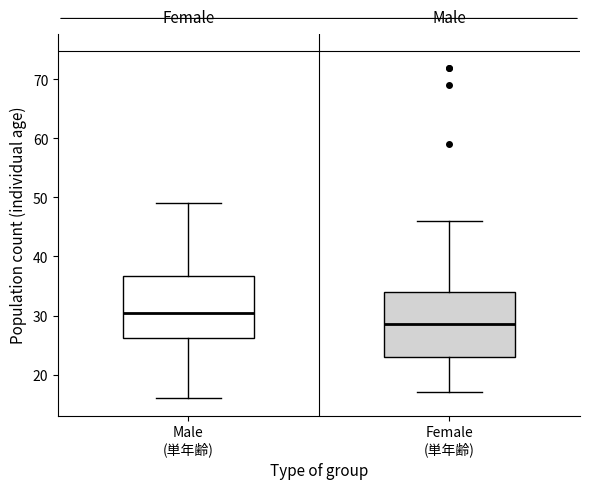

Reading left to right, transcribe this box plot: for each box, give where its median line is, the range the box spans, and where its two whiskers end, as read against the y-axis. The values are not printed on the chart, so give them approximately, as read against the axis.

Male (単年齢): median 31, box 26 to 37, whiskers 16 to 49
Female (単年齢): median 29, box 23 to 34, whiskers 17 to 46